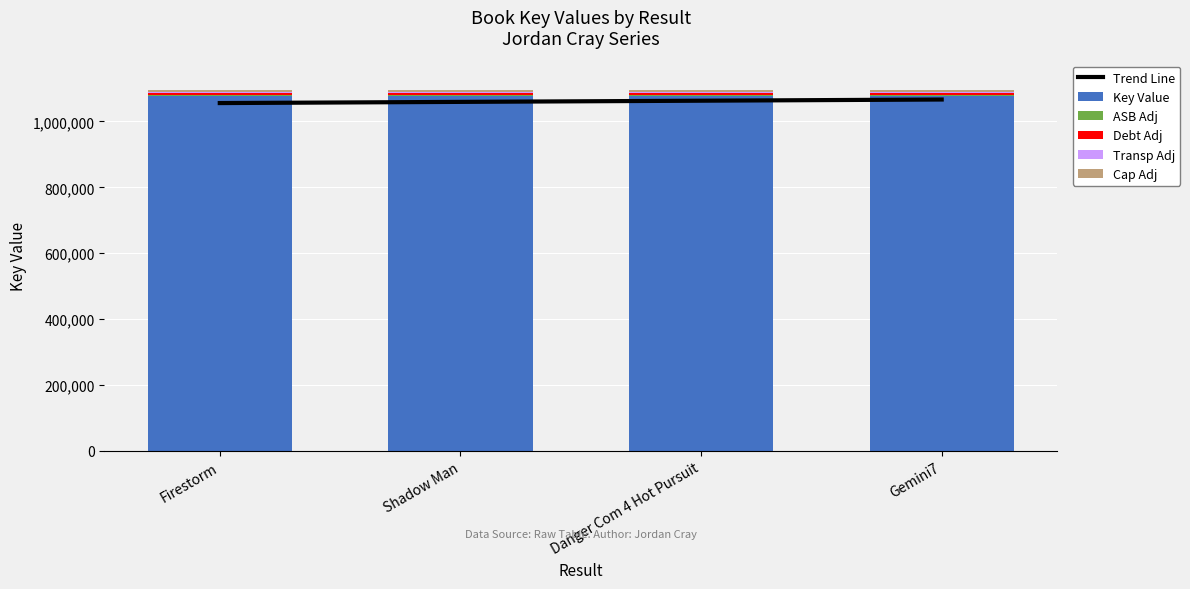

How many categories are shown in the chart?

4